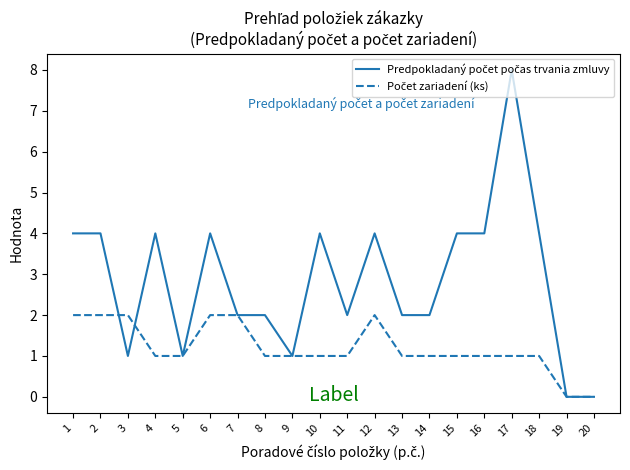

What is the total value across all series at 15?

5